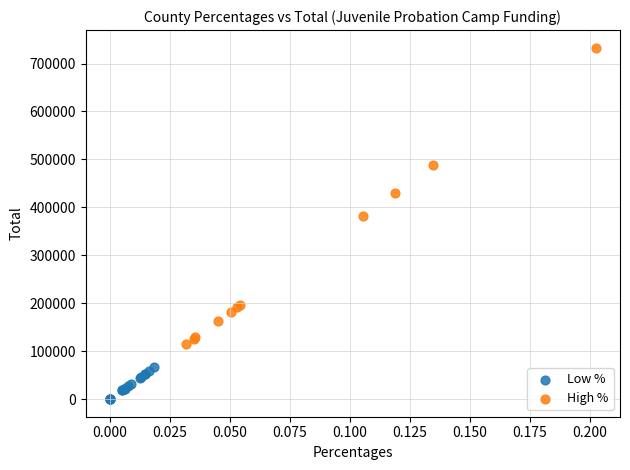

Which series reaches the maximum Y coordinate?

High %